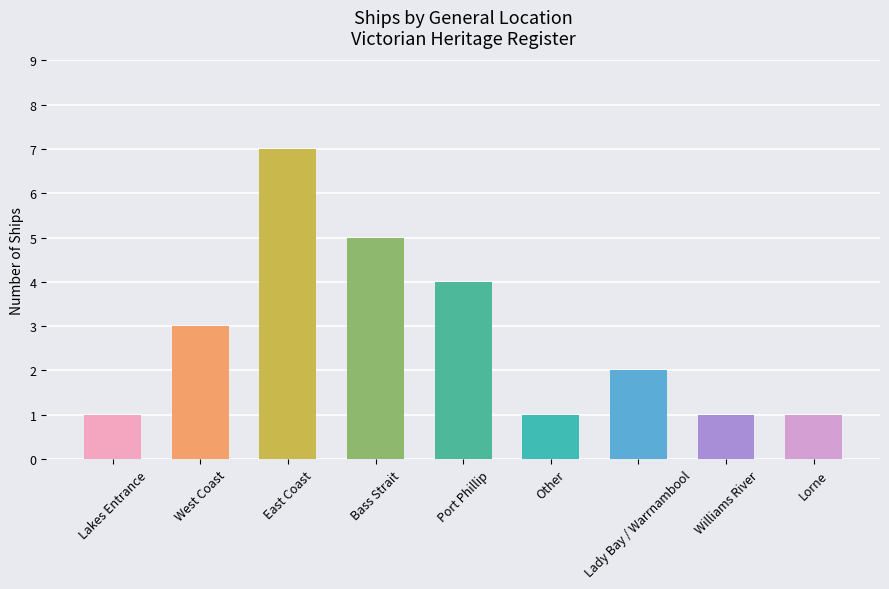

Read the value at East Coast.

7